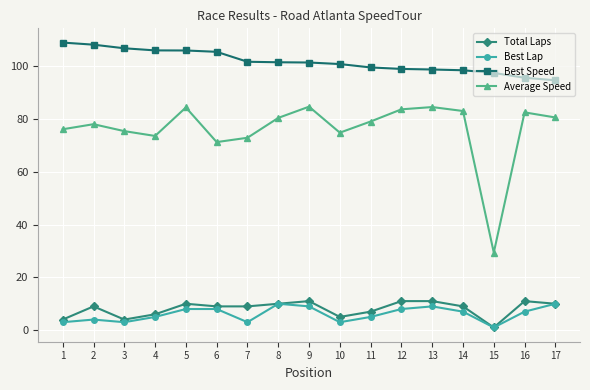

Which series has the widest spread of values?

Average Speed